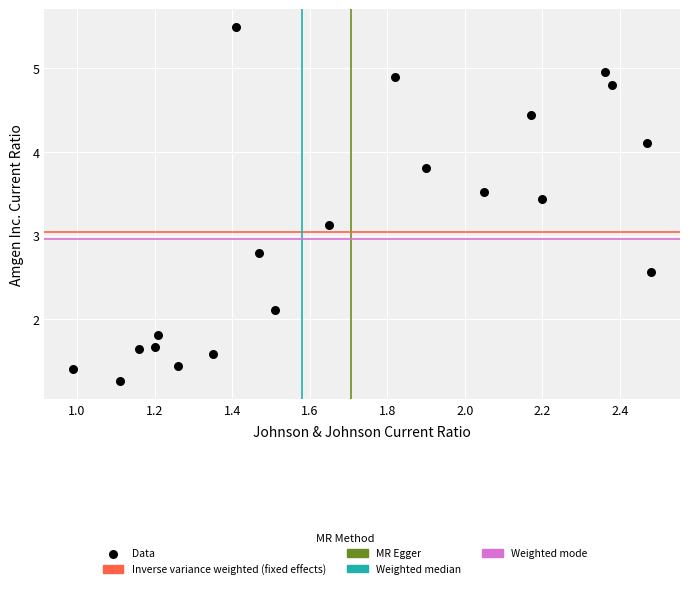

What Y value in the scatter plot is closest to 3?

3.1